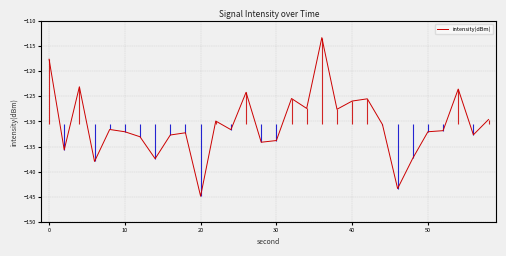

How many lines are shown in the chart?

1